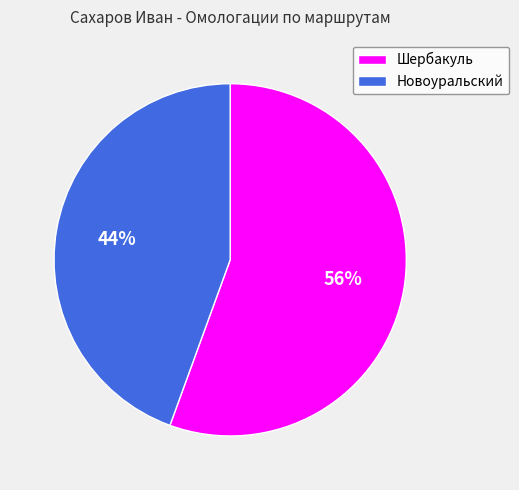

To the nearest percent, what is the combined percentage of Новоуральский and Шербакуль?

100%